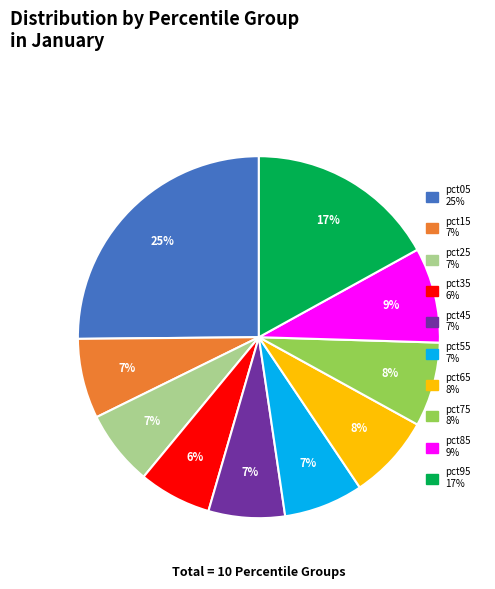

Do pct35 and pct15 together represent more than half of the pie?

No